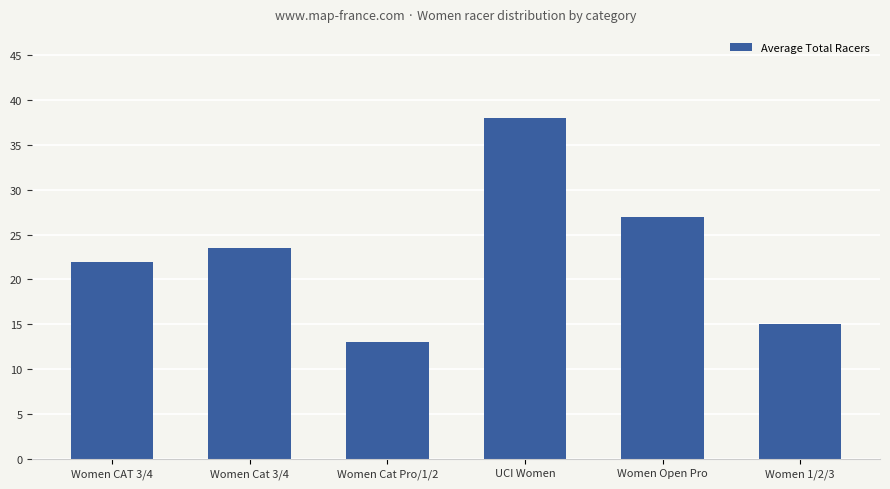

What is the smallest value displayed?

13.0